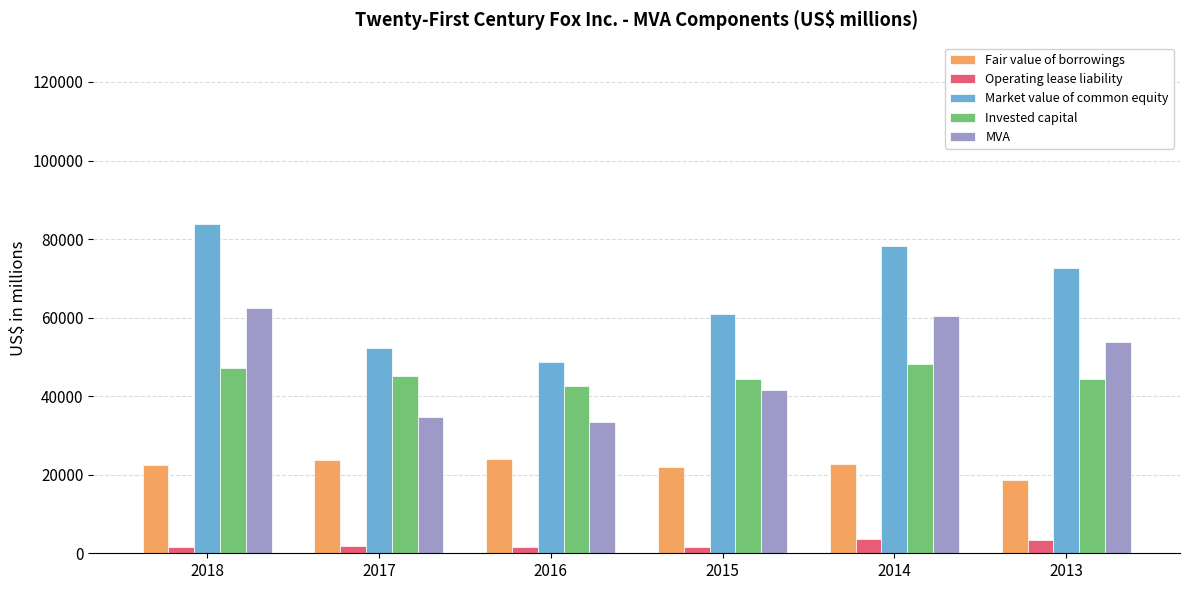

At how many categories does at least one series exceed 70416?

3